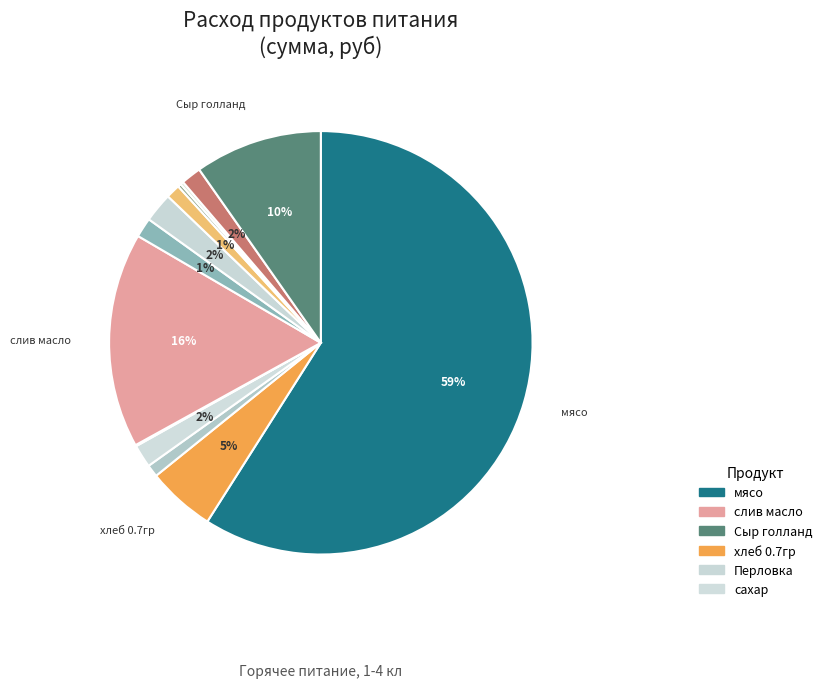

Which slice is the largest?

мясо